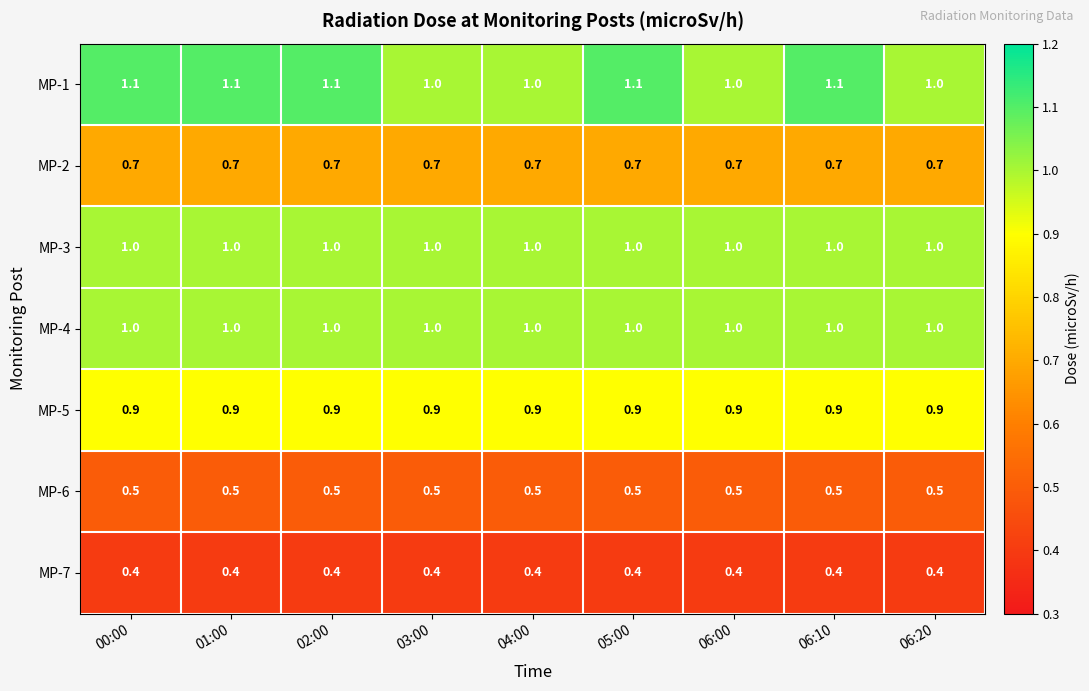

What is the minimum value for MP-6?

0.5